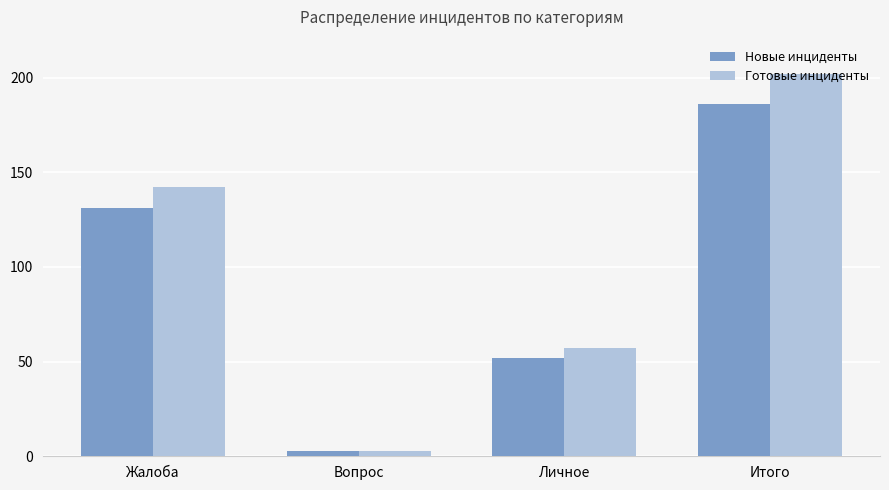

Which series has the largest total across all categories?

Готовые инциденты